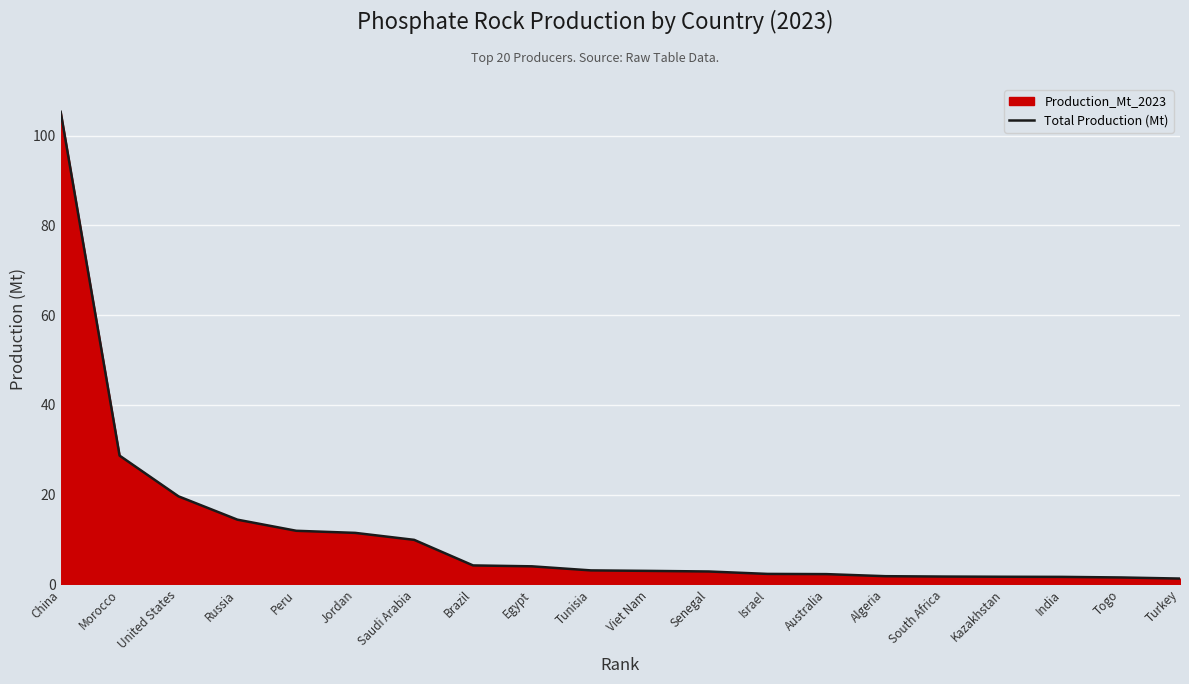

How many values are below 3?

10